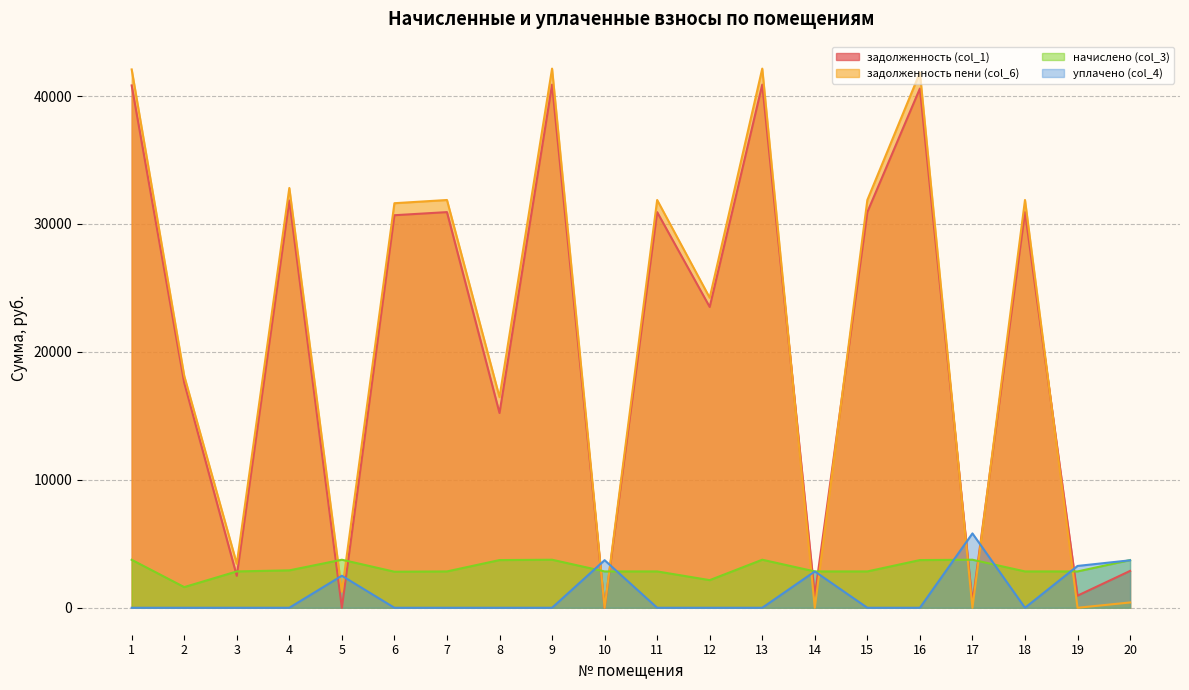

Rank the categories by начислено (col_3) value from highest to lowest.

5, 9, 13, 17, 1, 8, 16, 20, 4, 3, 7, 10, 11, 14, 15, 18, 19, 6, 12, 2